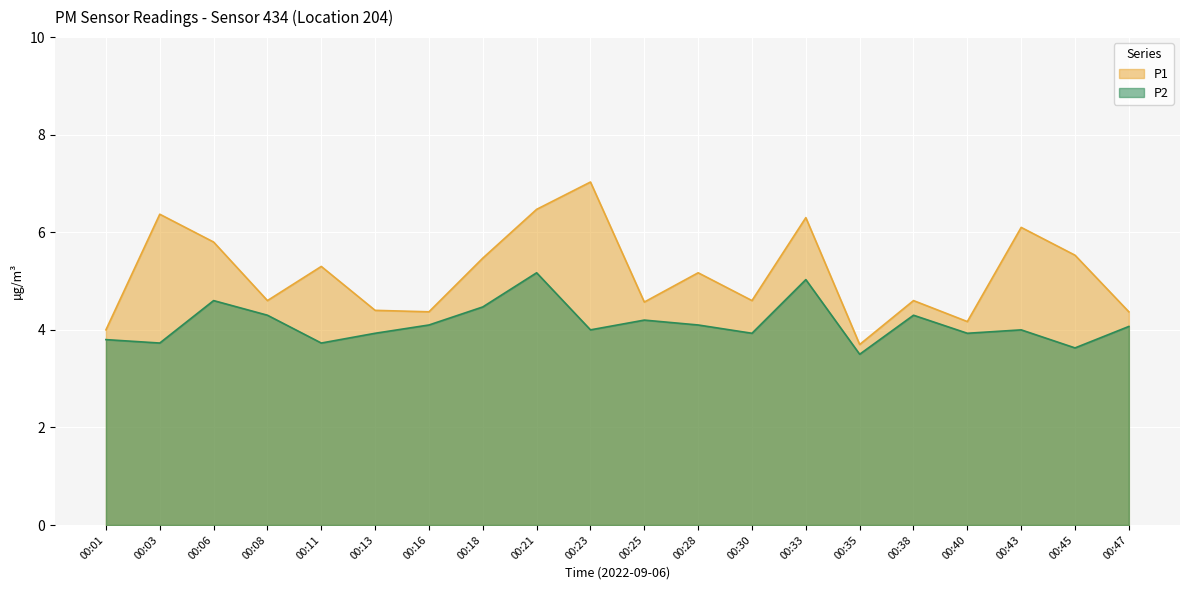

How many data points in P1 are above 5?

10